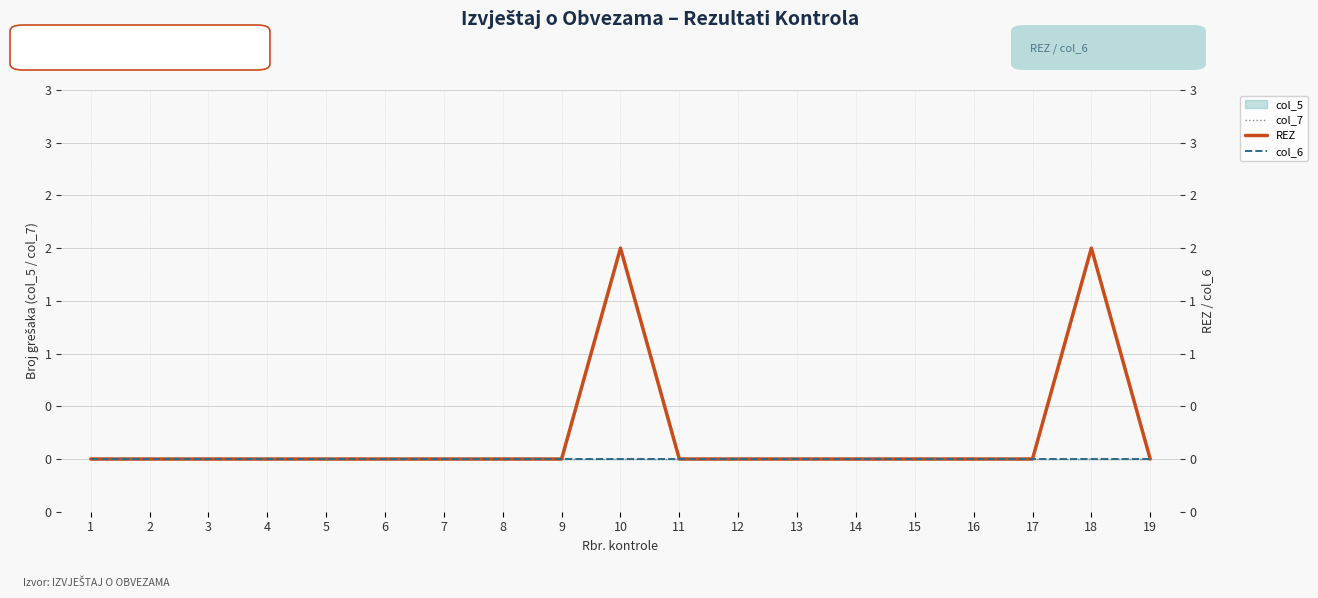

The value of col_6 at 1 is 0. True or false?

True